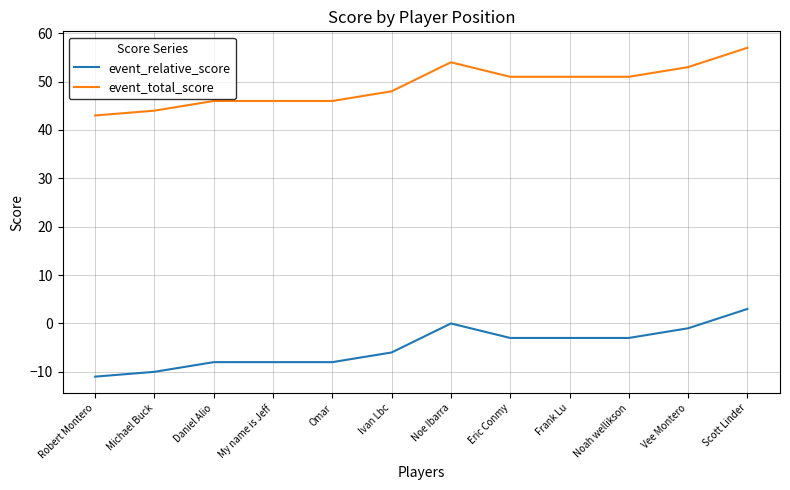

Reading left to right, transcribe all the data shown in this chart.

event_relative_score: -11	-10	-8	-8	-8	-6	0	-3	-3	-3	-1	3
event_total_score: 43	44	46	46	46	48	54	51	51	51	53	57